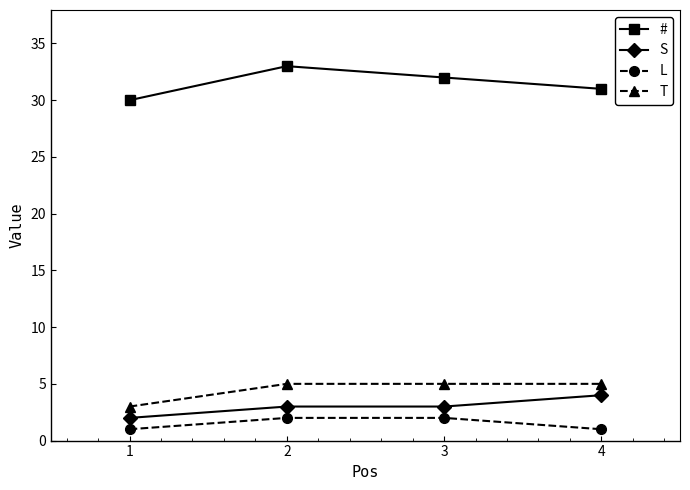

The value of S at 2 is 3. True or false?

True